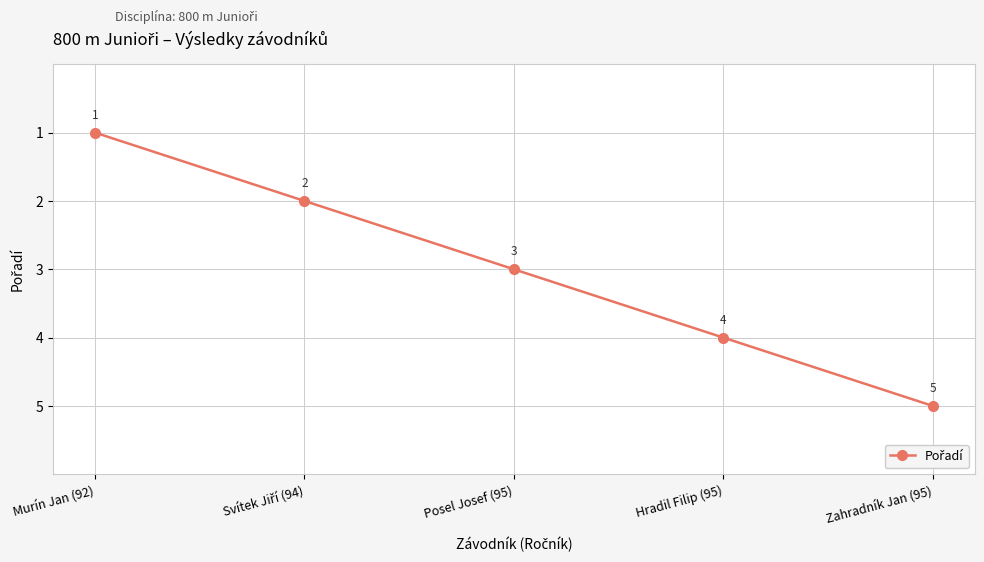

At which category does the chart reach its peak across all series?

Zahradník Jan (95)